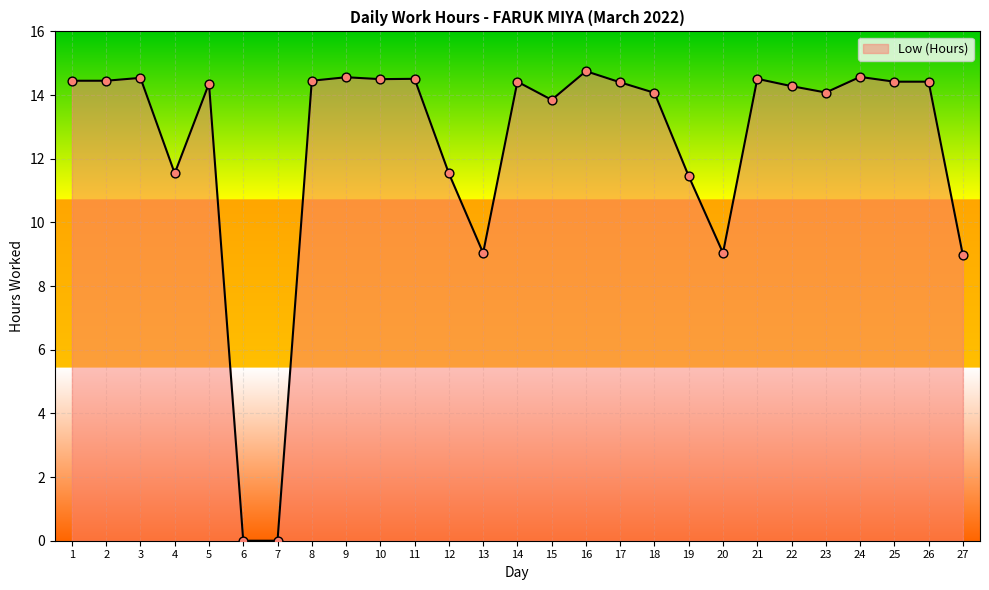

Between 4 and 11, which is larger?

11